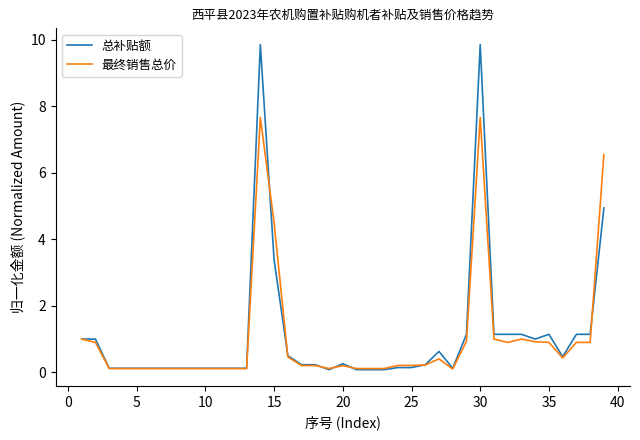

Rank the series by their maximum value, from highest to lowest.

总补贴额, 最终销售总价